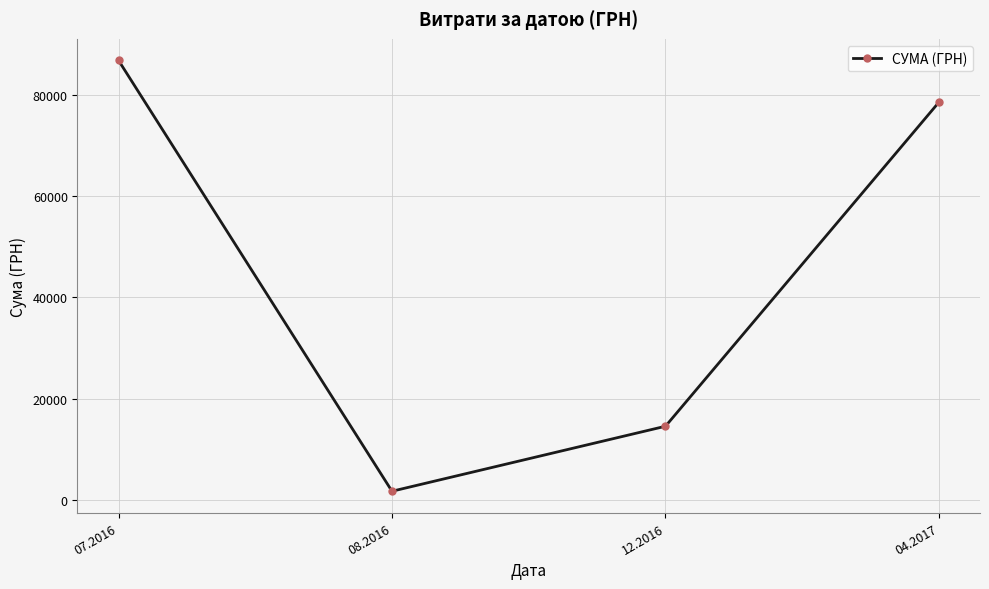

What value does the data have at 04.2017?

78600.0